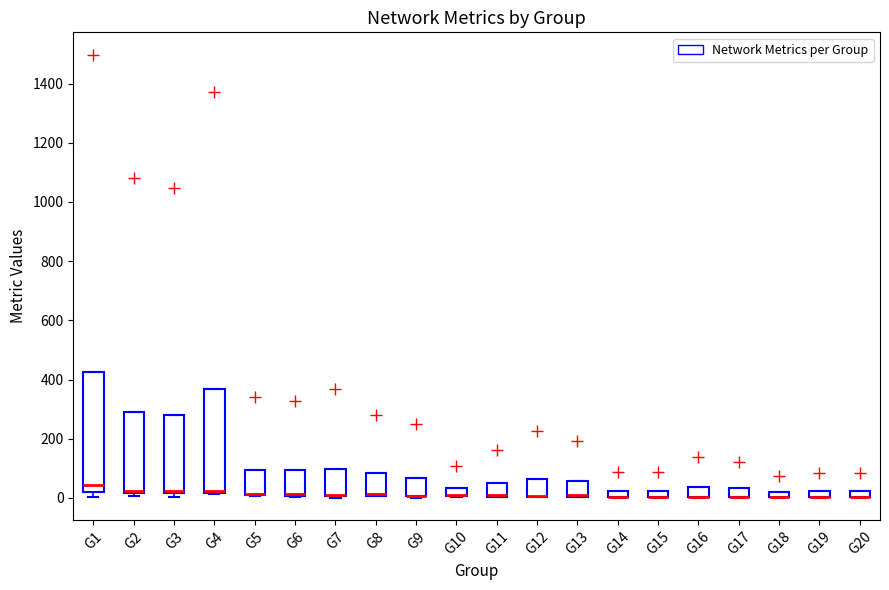

Comparing the boxes themselves (not the whiskers), which one is the tallest?

G1